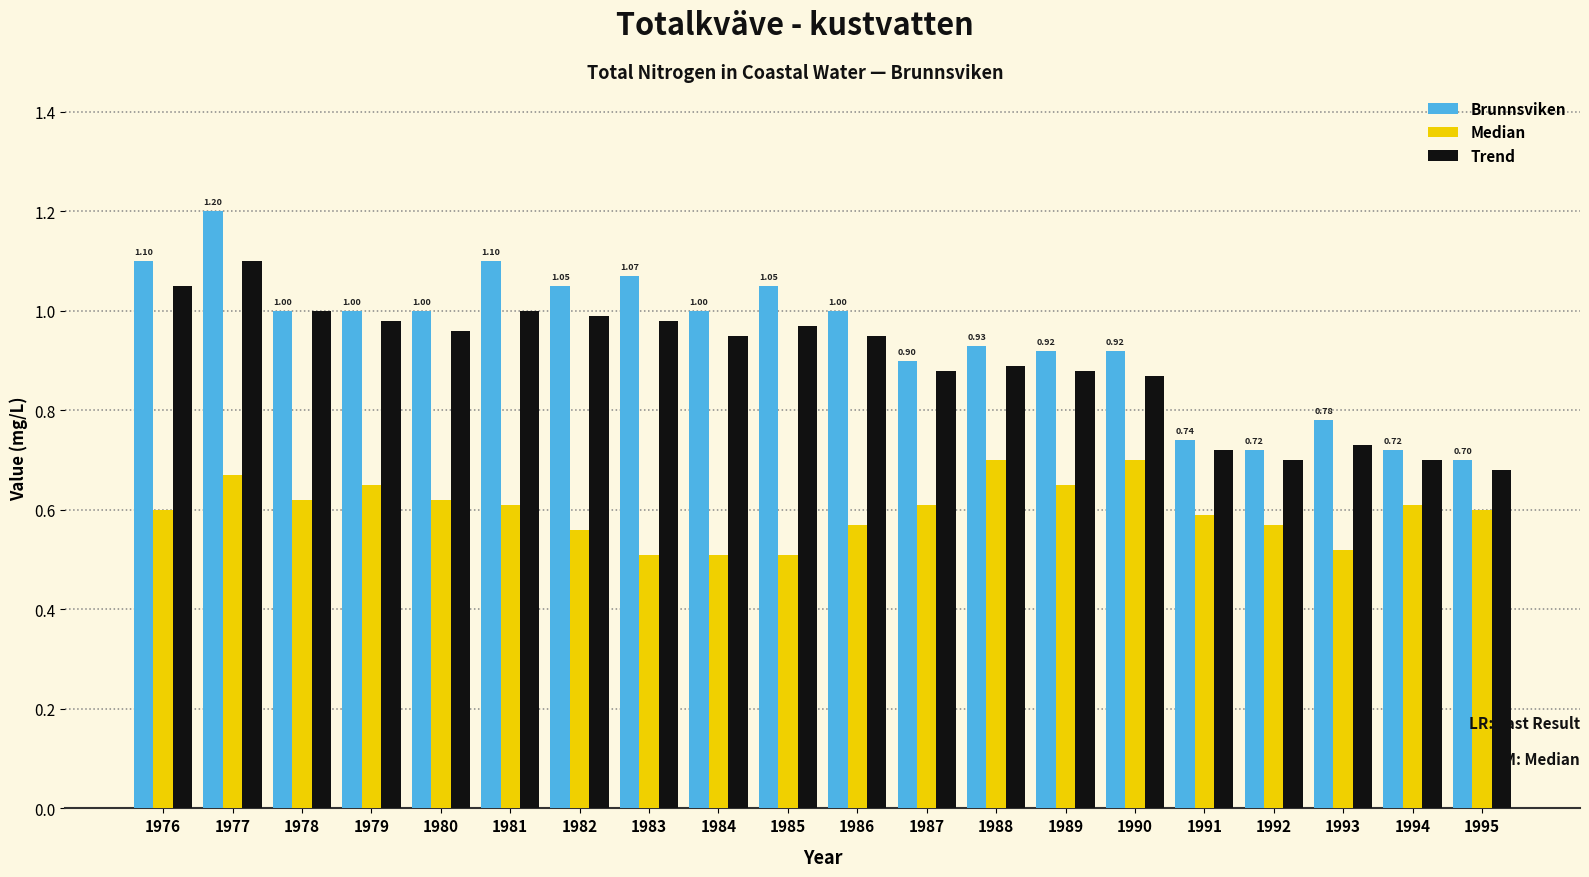

Rank the series by their maximum value, from highest to lowest.

Brunnsviken, Trend, Median